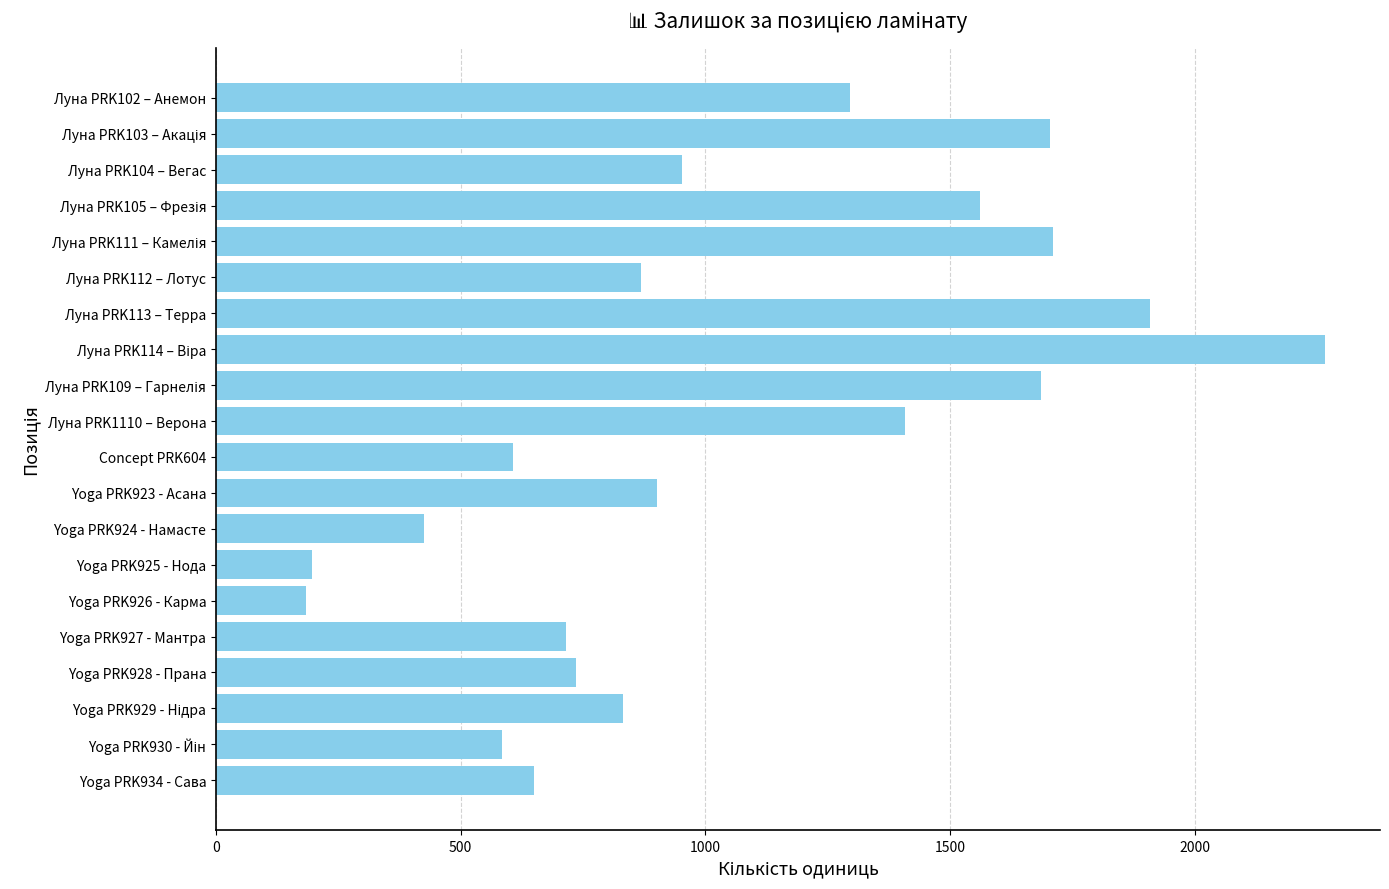

The value at Луна PRK104 – Вегас is 1270. True or false?

False